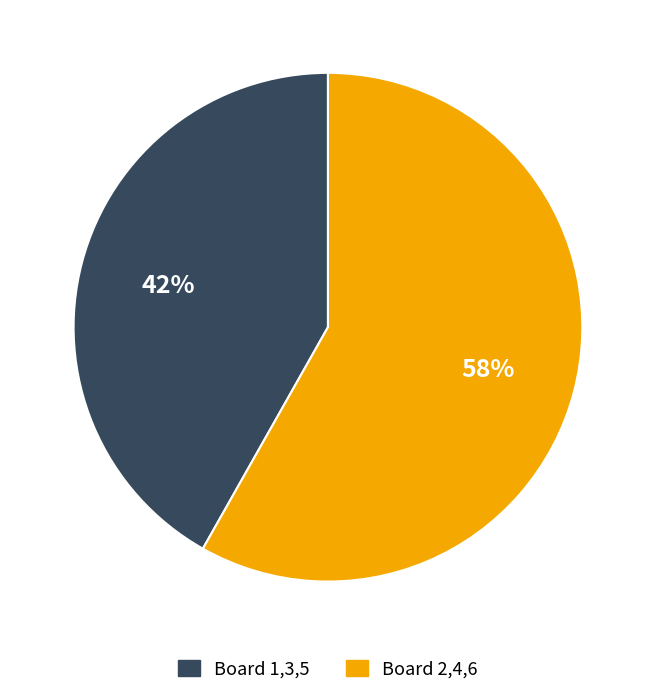

Is there any slice that represents more than half of the pie?

Yes